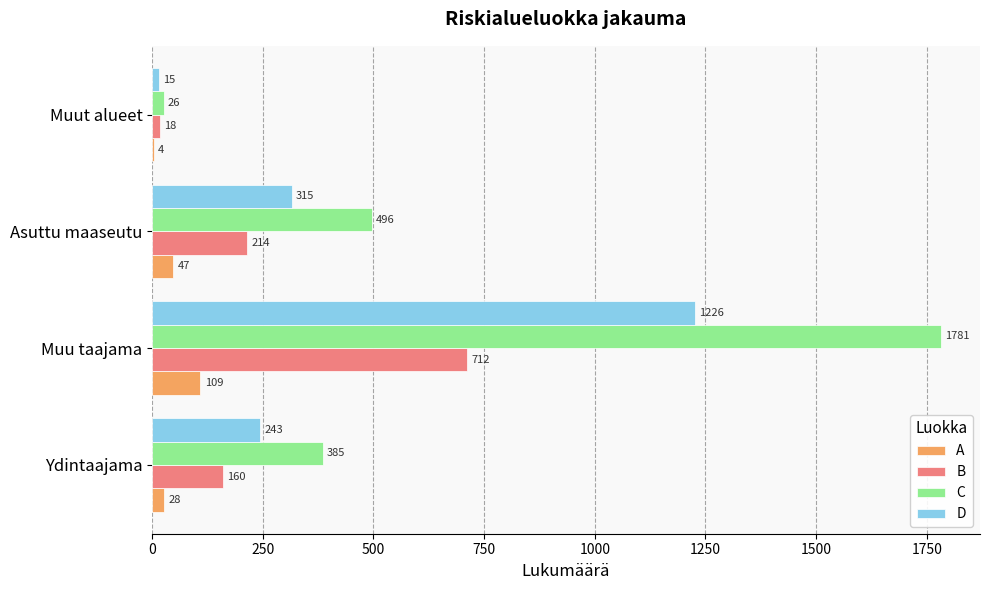

Which series changed the most between Asuttu maaseutu and Muut alueet?

C